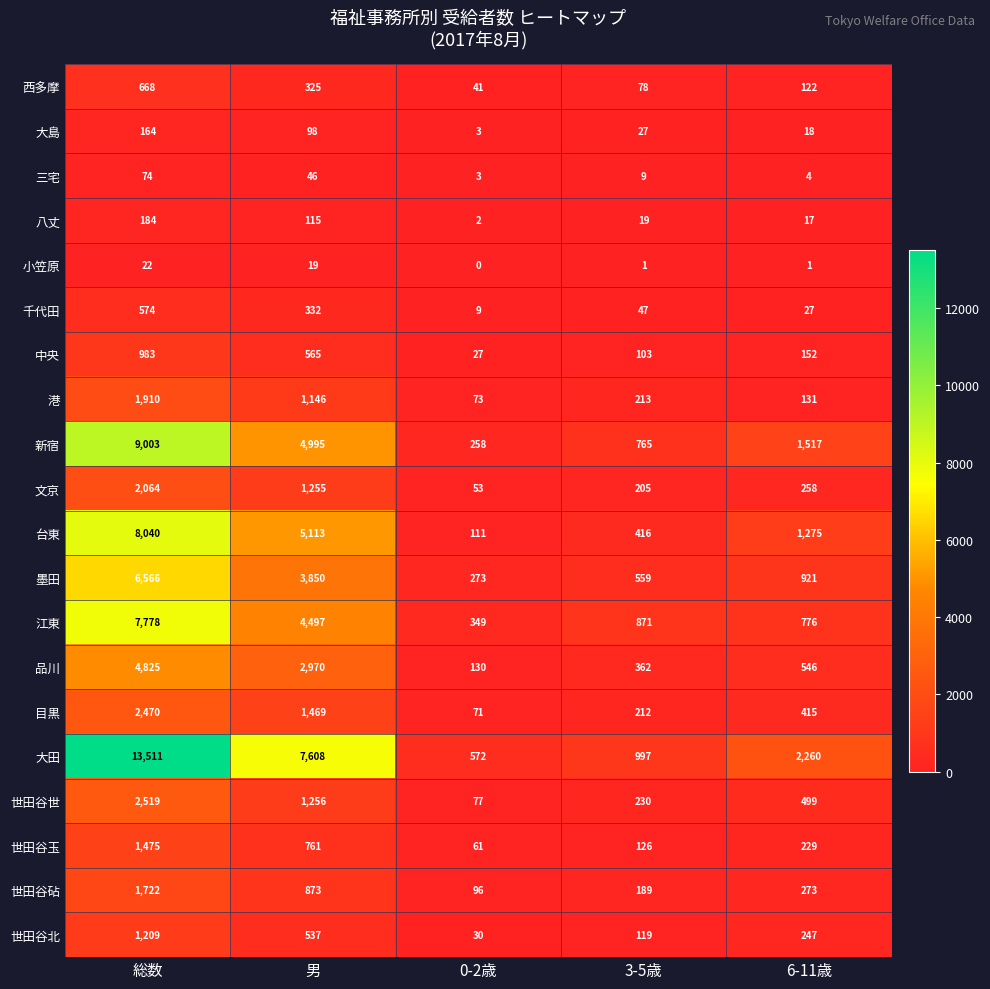

Which series has the widest spread of values?

大田